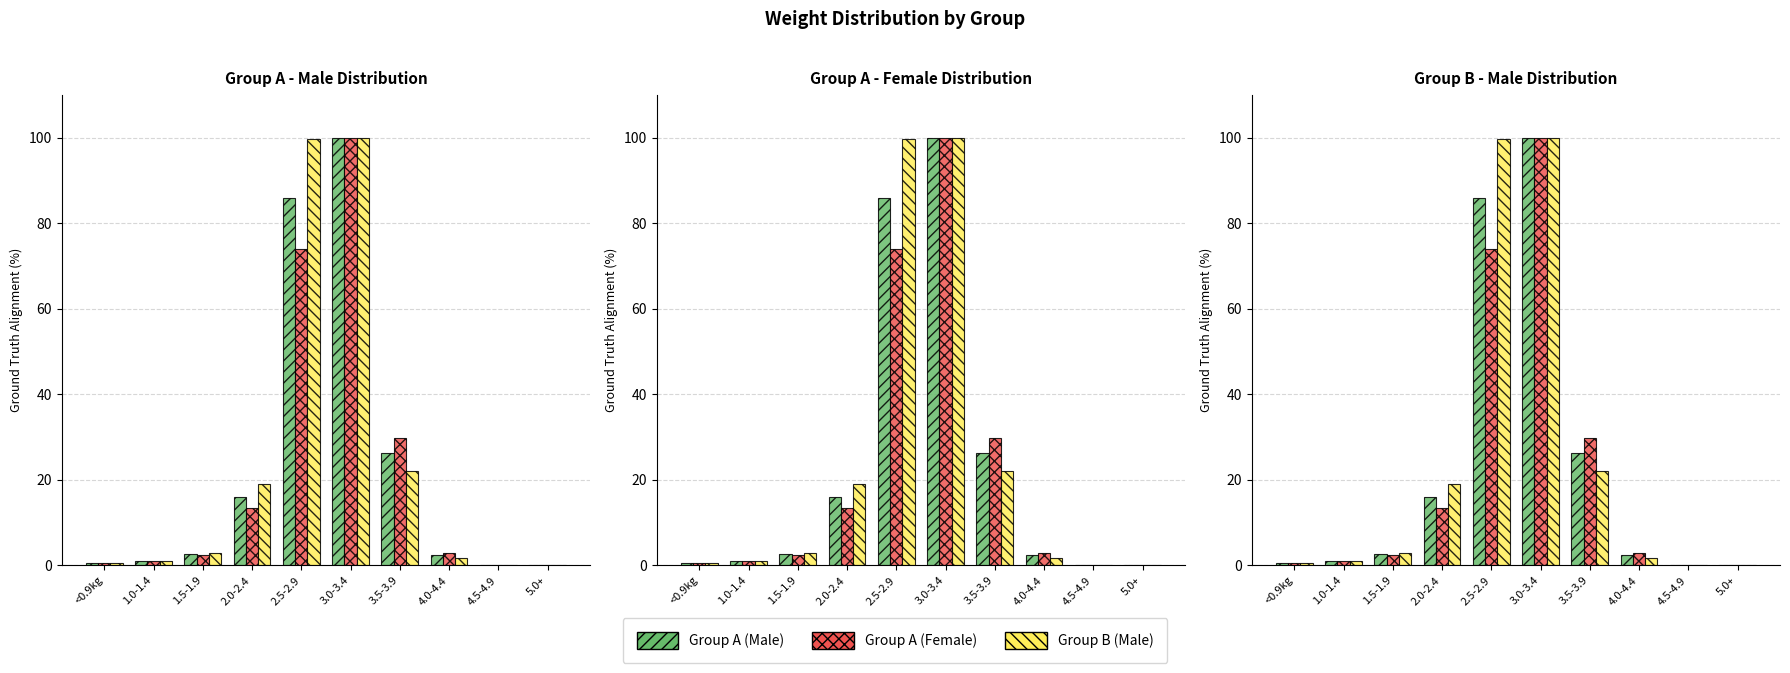

What is the spread (max minus min) of values at 1.0-1.4?

0.1